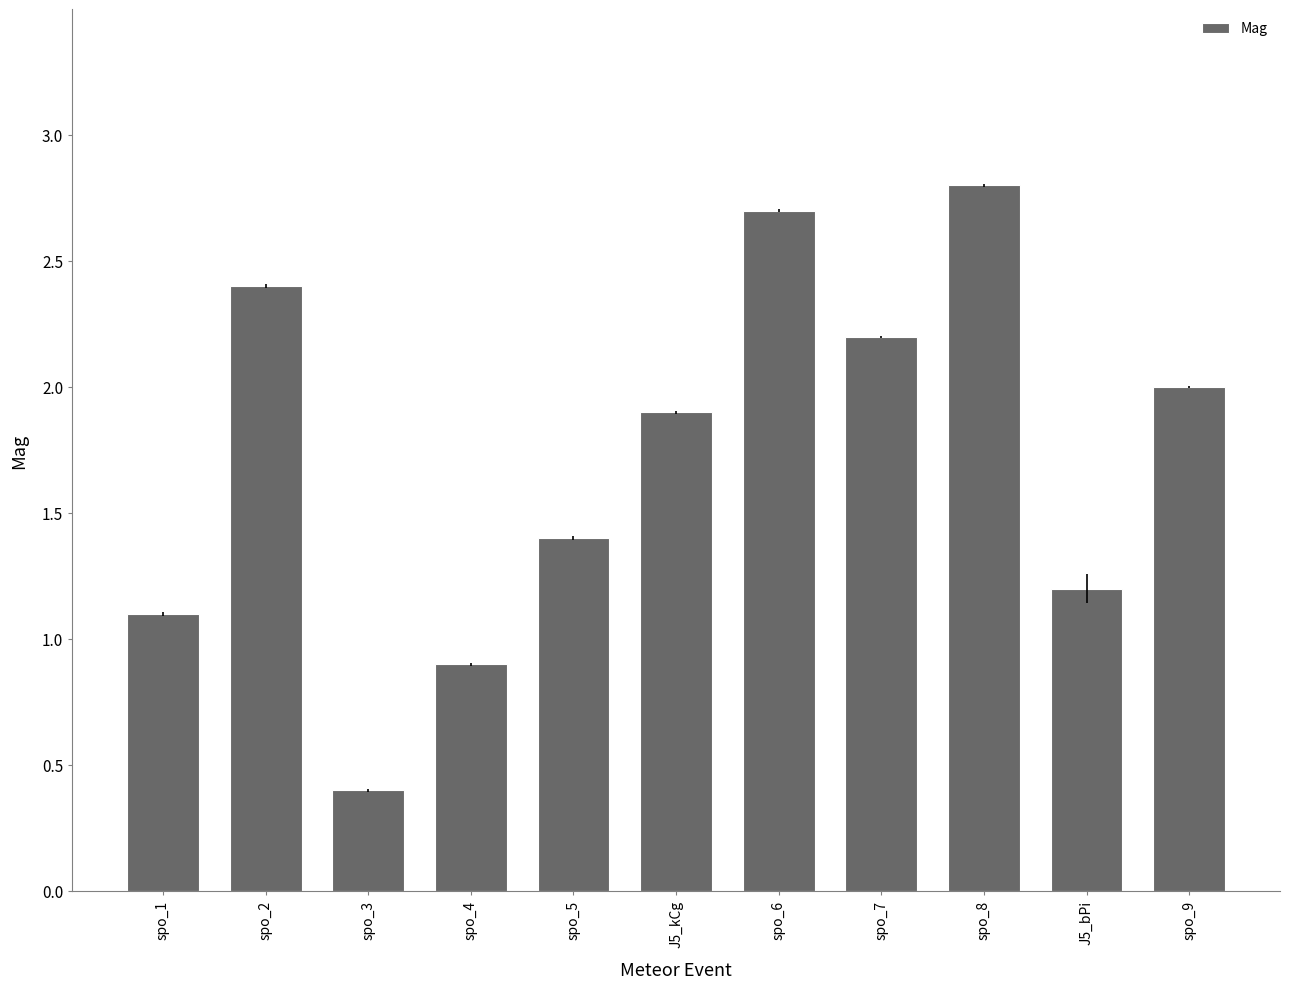

Which label corresponds to the largest value in the chart?

spo_8